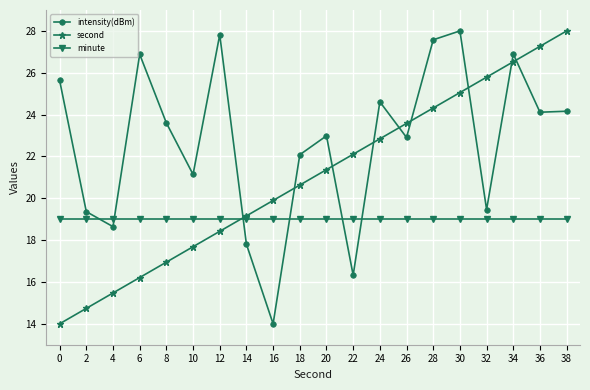

The minute series shows 5.1 at 12. True or false?

False